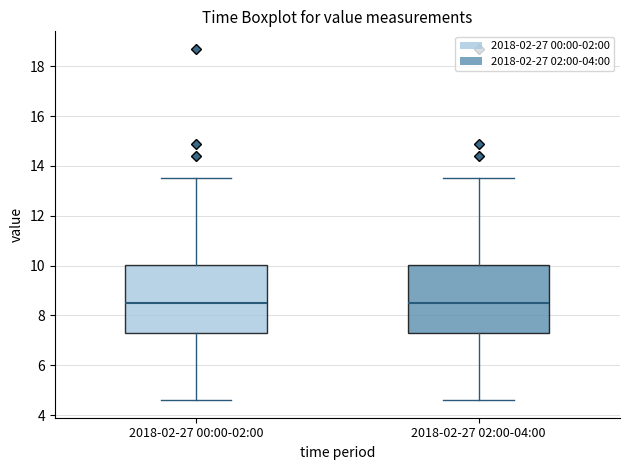

Where does the lower whisker of the box for 2018-02-27 02:00-04:00 end on the y-axis? The values are not printed on the chart, so give them approximately, as read against the axis.

4.6